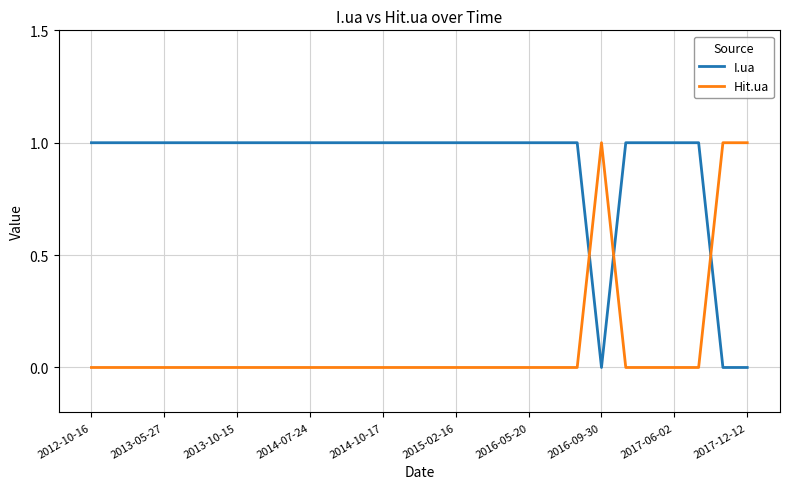

Which series has the largest total across all categories?

I.ua